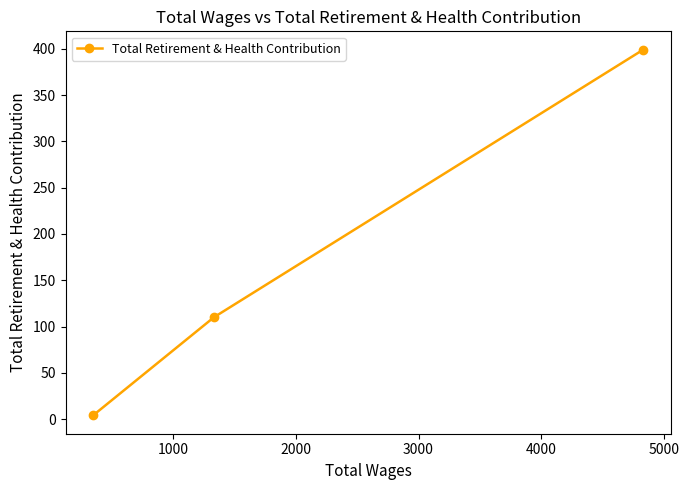

What is the maximum value shown in the chart?

399